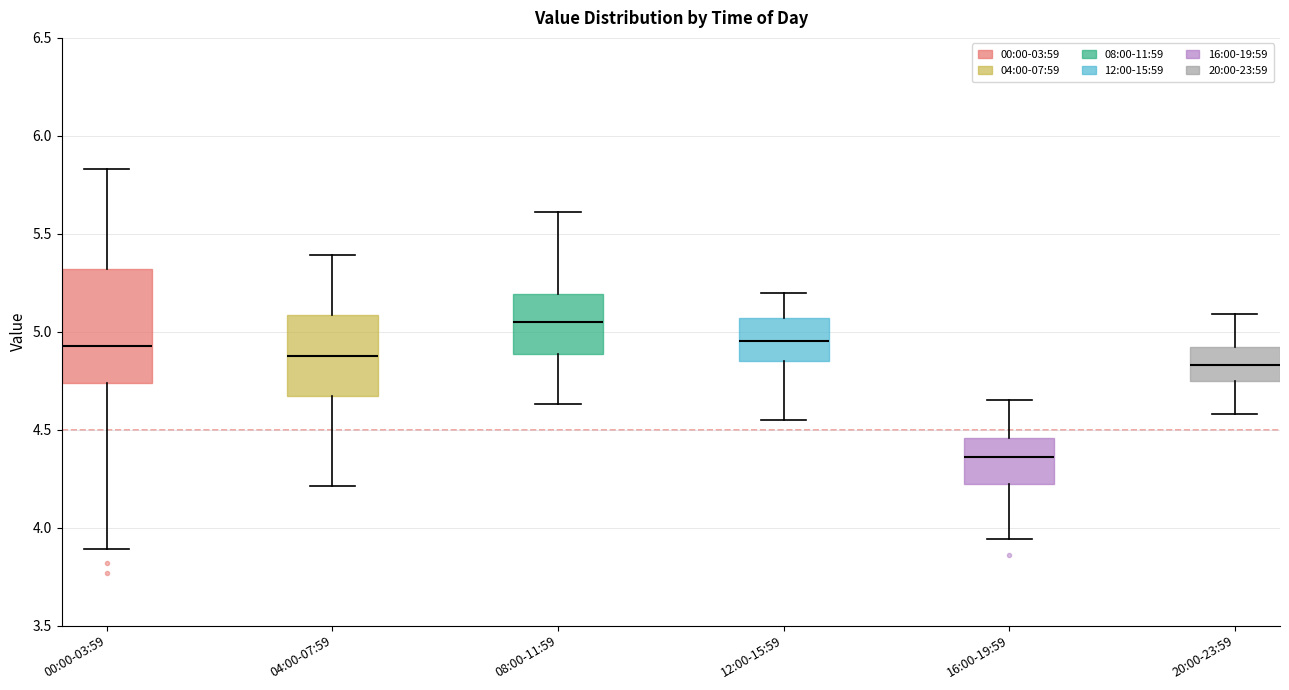

Which box has the lowest median line?

16:00-19:59